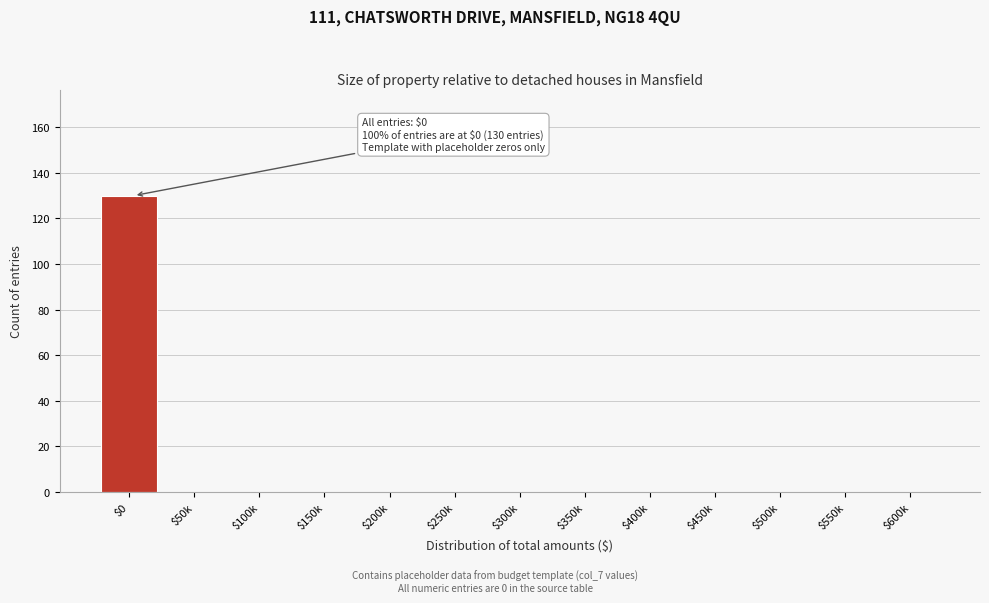

At which category does the chart reach its peak across all series?

$0